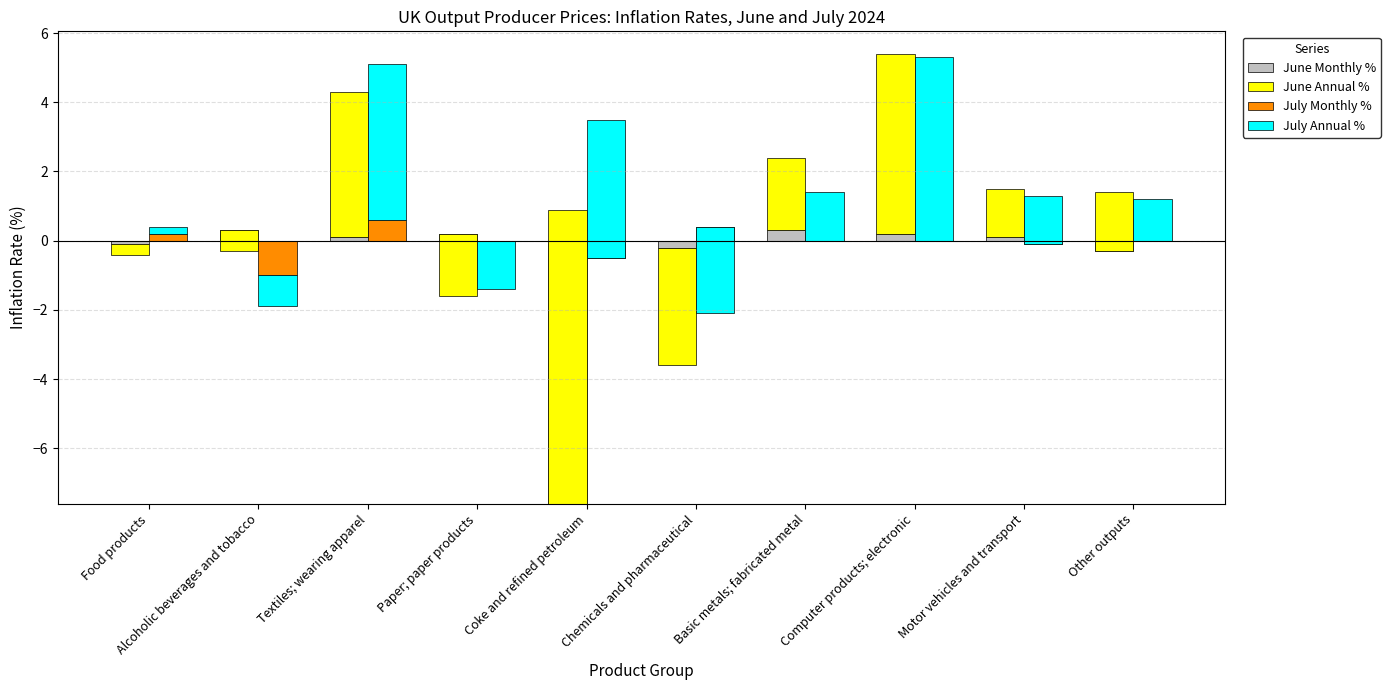

List the series in order of their overall mean, lowest first.

June Monthly %, July Monthly %, July Annual %, June Annual %